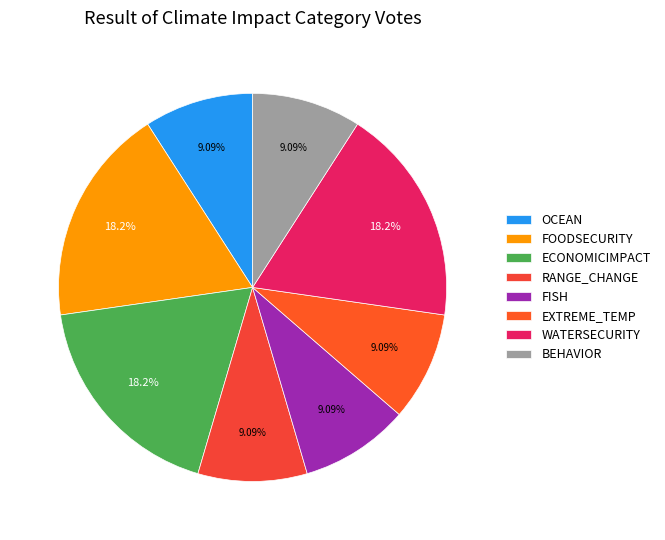

To the nearest percent, what is the difference between the WATERSECURITY and BEHAVIOR slice percentages?

9%